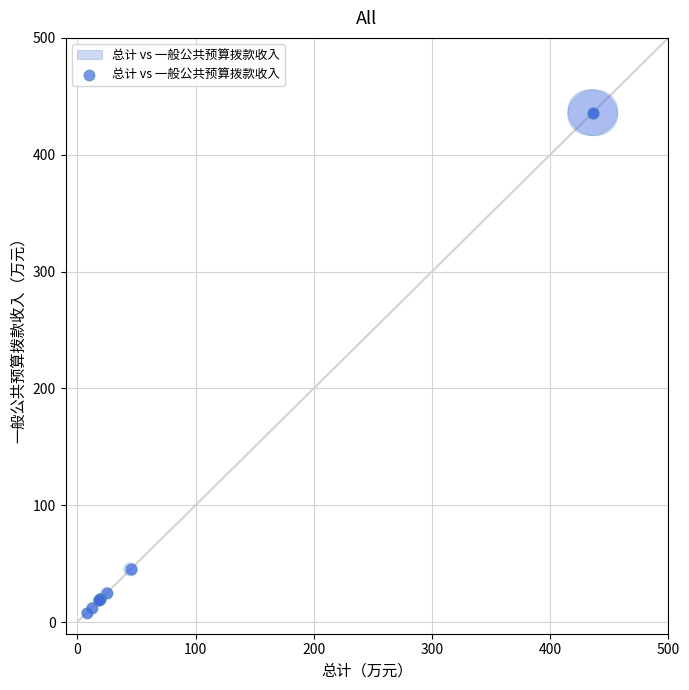

What Y value in the scatter plot is closest to 221?

45.1